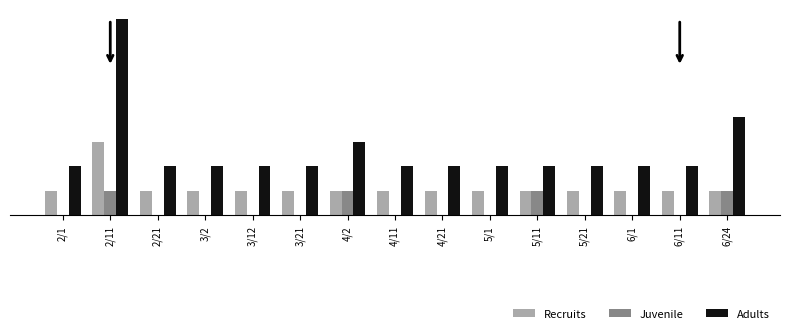

What position from the left is 6/1?

13